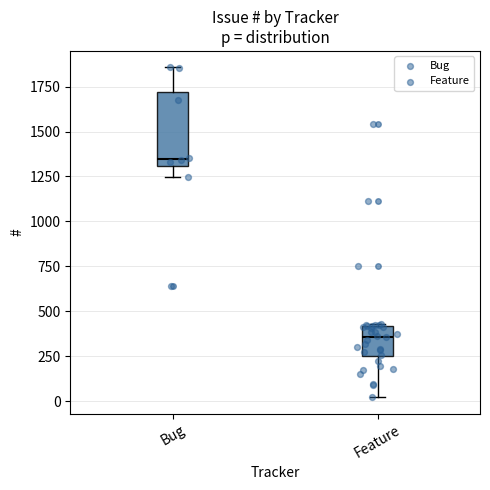

Reading left to right, transcribe this box plot: for each box, give where its median line is, the range the box spans, and where its two whiskers end, as read against the y-axis. The values are not printed on the chart, so give them approximately, as read against the axis.

Bug: median 1350, box 1300 to 1700, whiskers 1250 to 1850
Feature: median 350, box 250 to 400, whiskers 0 to 450